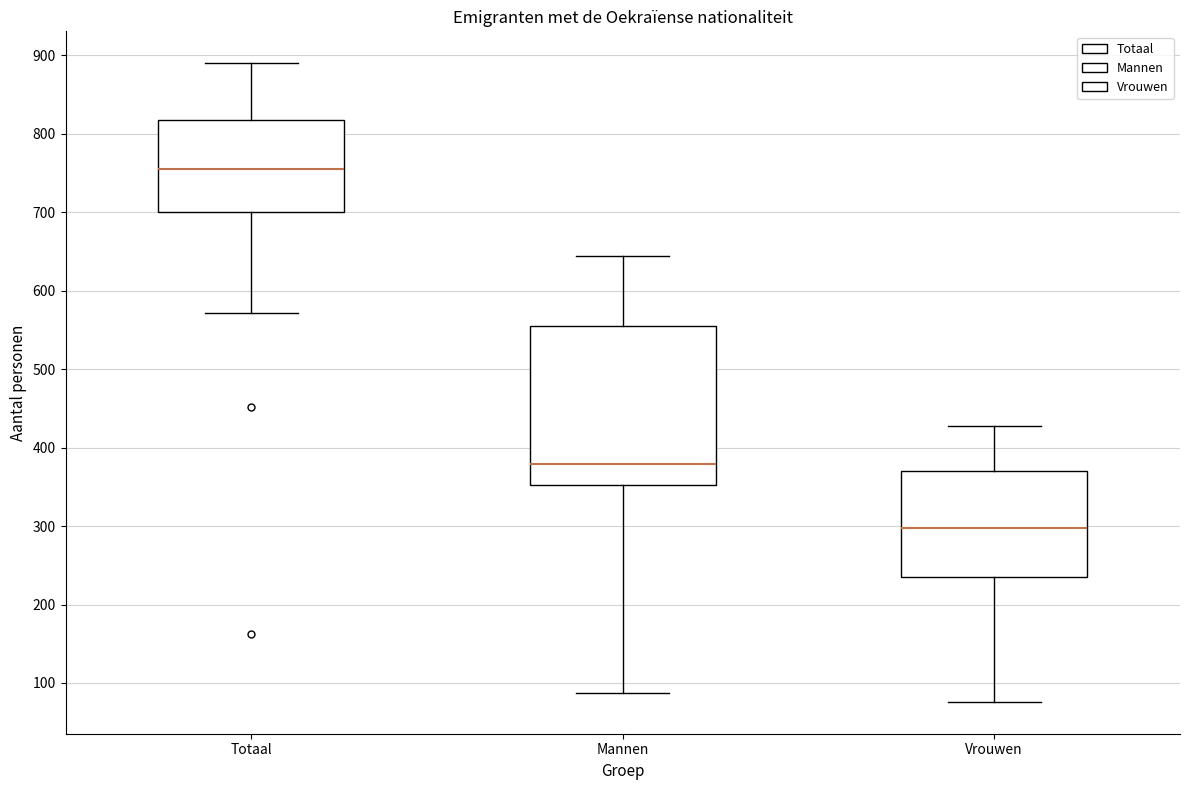

Where is the lower edge of the box for Mannen on the y-axis? The values are not printed on the chart, so give them approximately, as read against the axis.

350